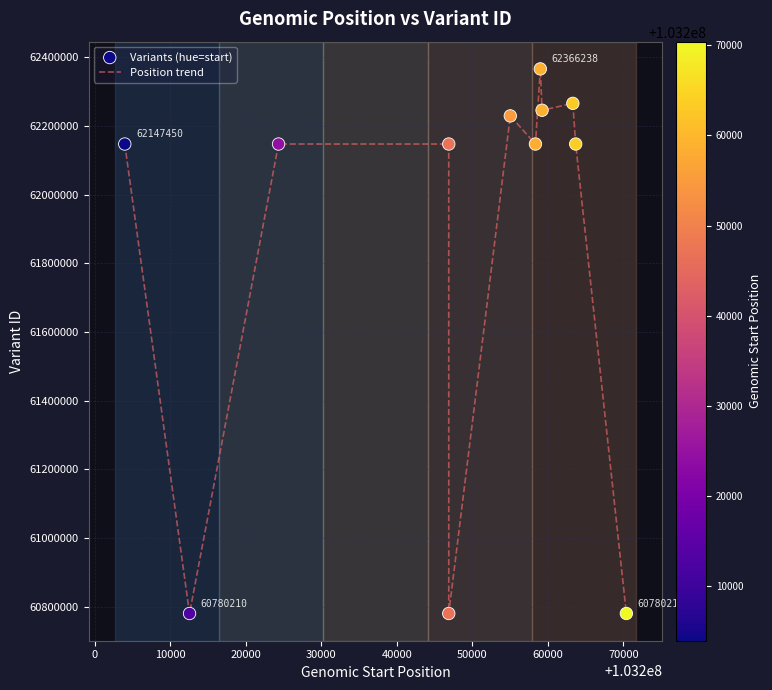

What is the difference between the maximum and minimum values?

1586028